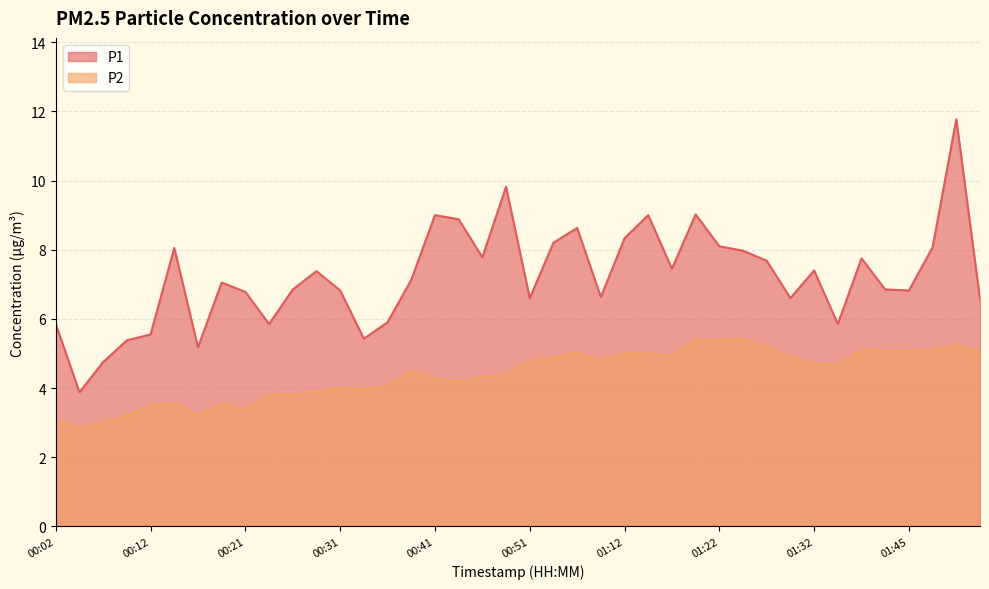

The P1 series shows 8.6 at 00:16. True or false?

False